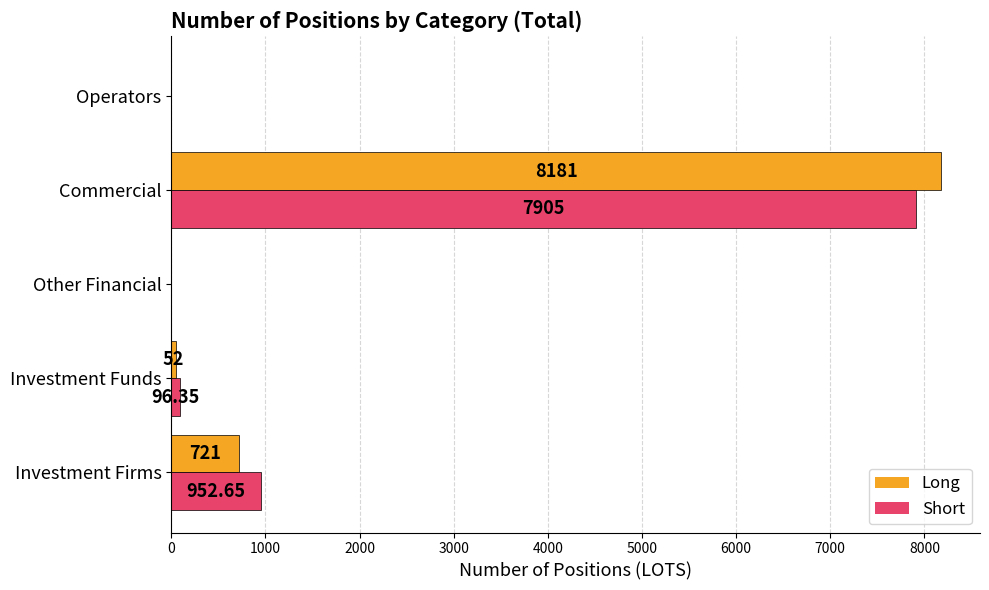

Which series changed the most between Investment Funds and Commercial?

Long